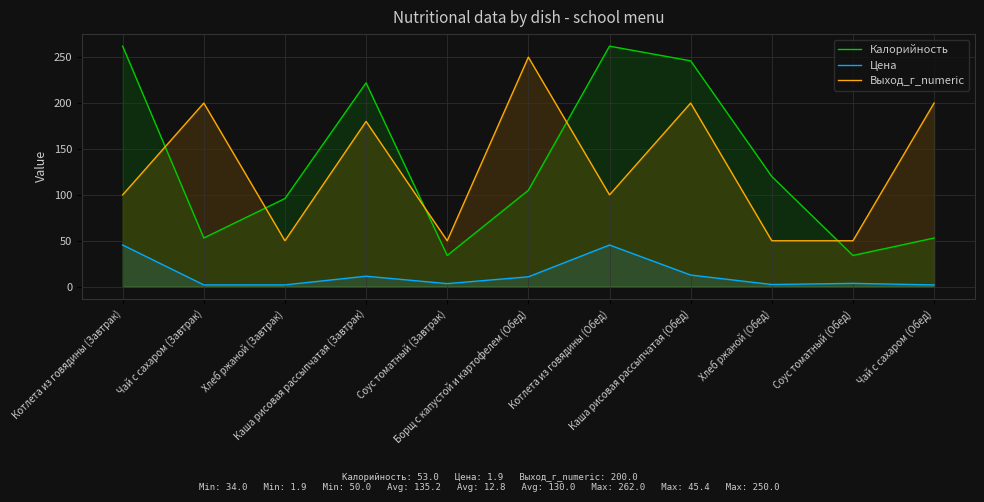

Reading right to left, what are all the values shown in this chart?

Калорийность: 53.0	34.0	120.0	246.0	262.0	105.0	34.0	222.0	96.0	53.0	262.0
Цена: 1.9	3.6	2.4	12.7	45.4	10.8	3.3	11.4	2.0	1.9	45.4
Выход_г_numeric: 200.0	50.0	50.0	200.0	100.0	250.0	50.0	180.0	50.0	200.0	100.0